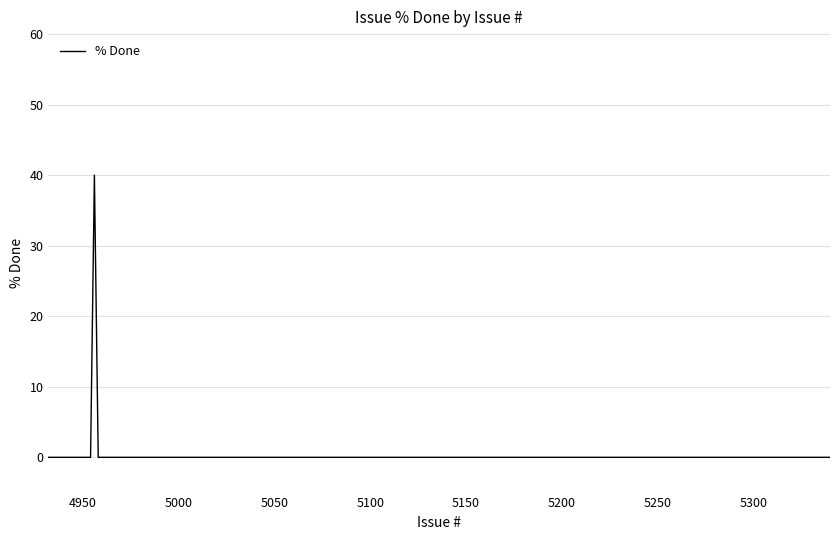

What is the difference between the maximum and minimum values?

40